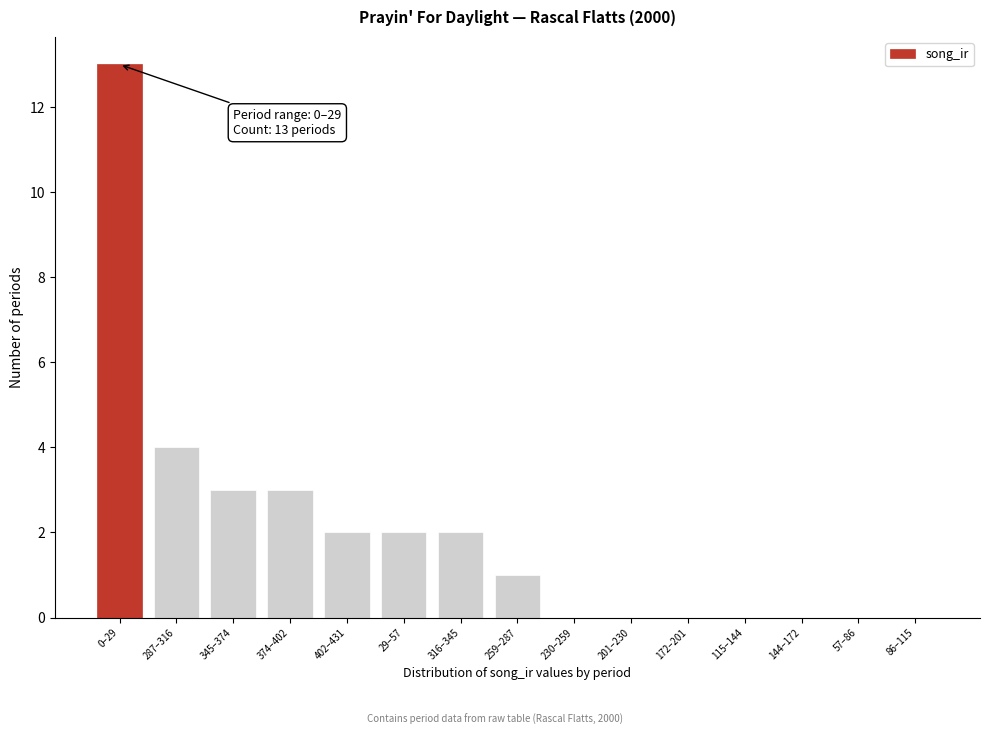

Reading right to left, what are all the values shown in this chart?

86–115=0	57–86=0	144–172=0	115–144=0	172–201=0	201–230=0	230–259=0	259–287=1	316–345=2	29–57=2	402–431=2	374–402=3	345–374=3	287–316=4	0–29=13